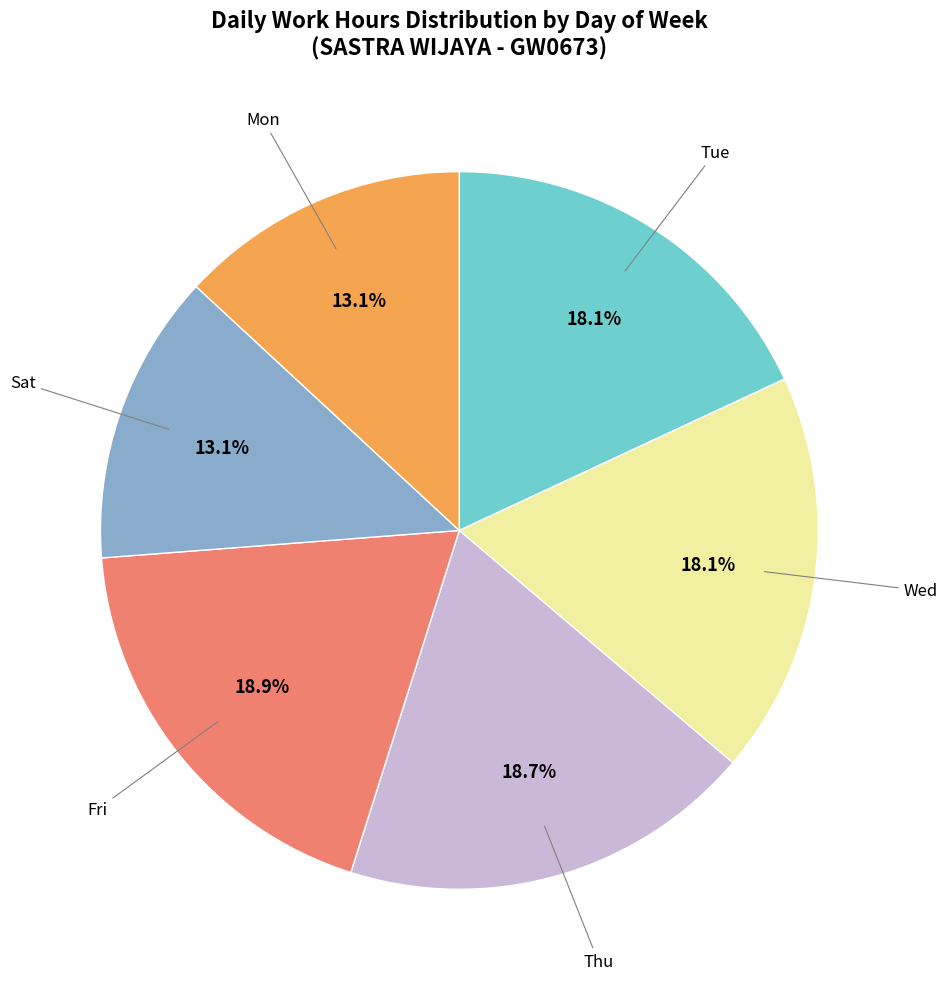

Does any single category account for the majority?

No